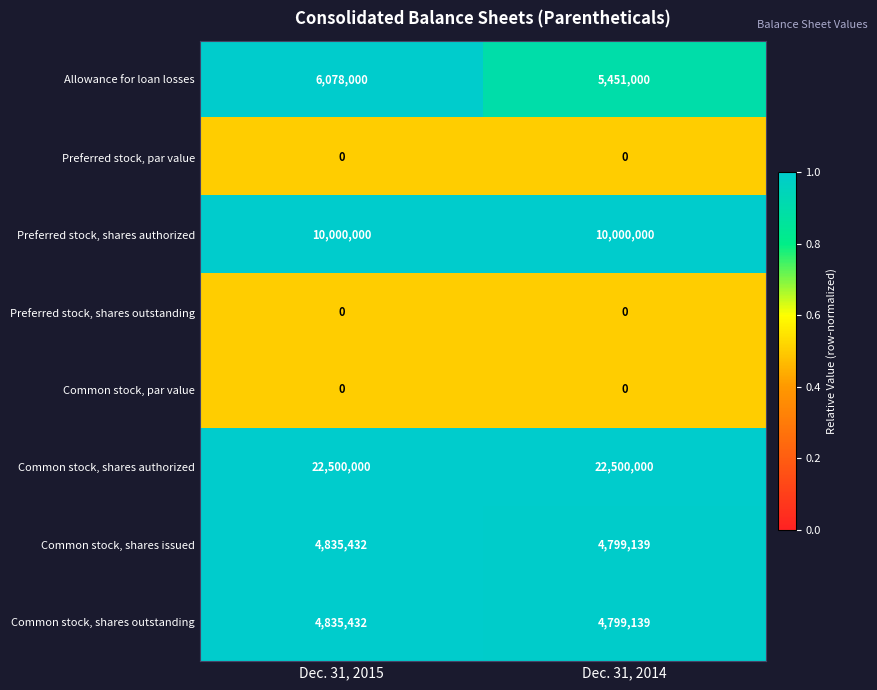

At how many categories does at least one series exceed 0?

2